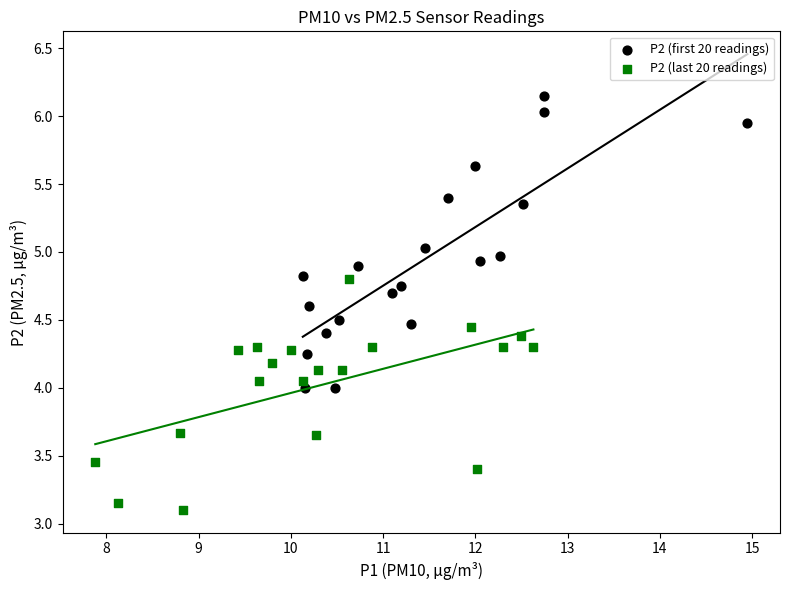

Which series contains the highest Y value?

P2 (first 20 readings)